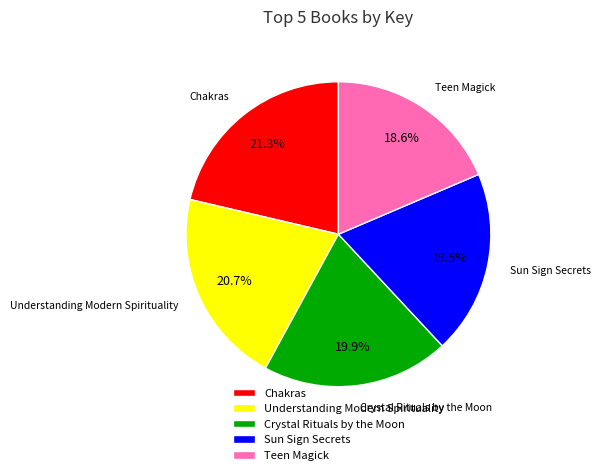

What is the largest slice in the pie chart?

Chakras